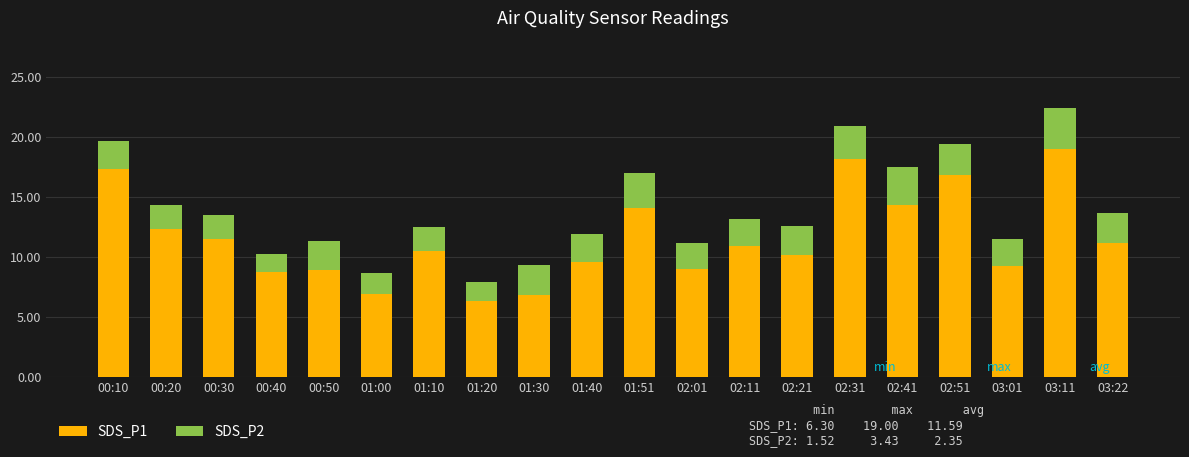

What is the average value of the SDS_P1 series?

11.6